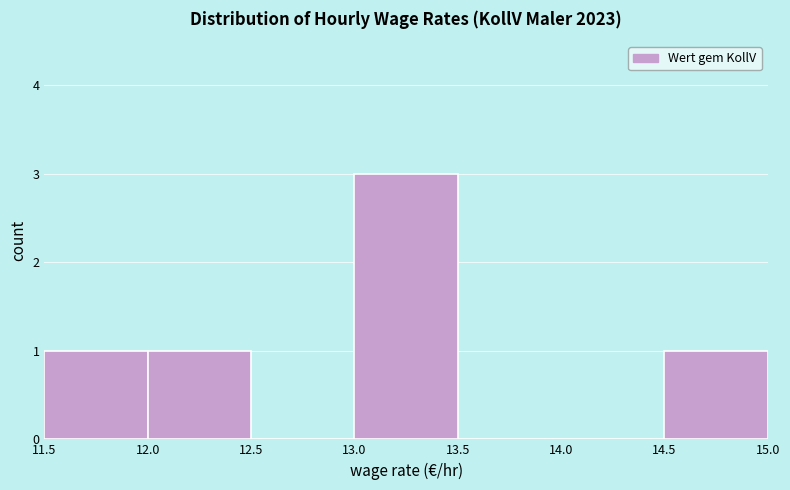

Reading left to right, transcribe this chart: for each bar, give the range it covers on the x-axis and its height. The values are not printed on the chart, so give them approximately, as read against the axis.

11.5 to 12.0: 1
12.0 to 12.5: 1
12.5 to 13.0: 0
13.0 to 13.5: 3
13.5 to 14.0: 0
14.0 to 14.5: 0
14.5 to 15.0: 1